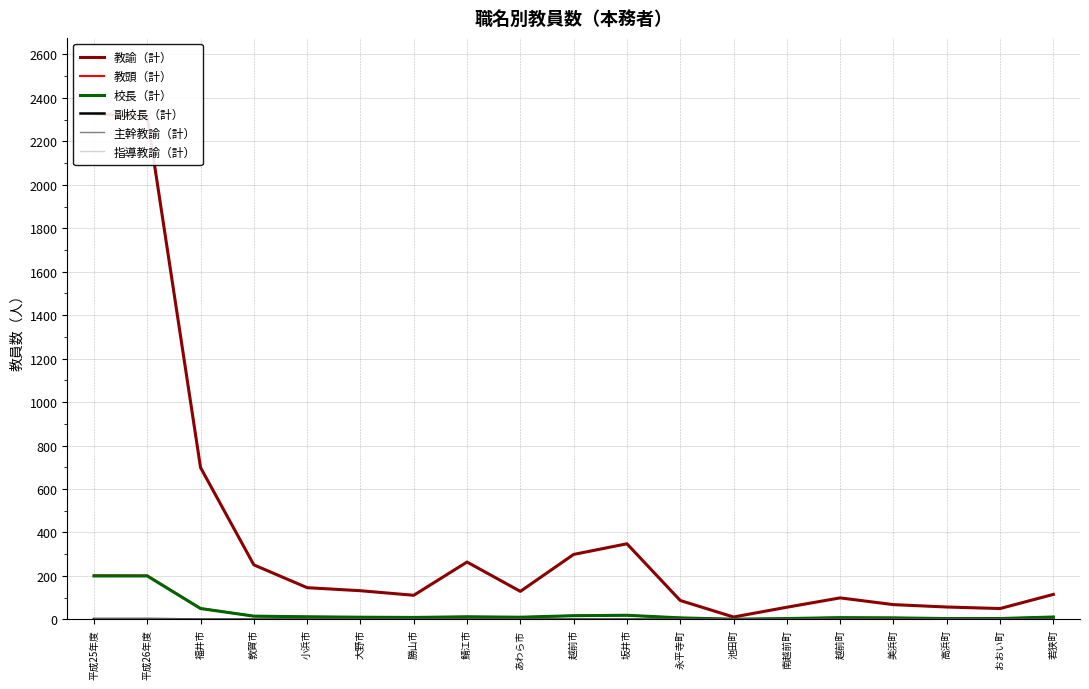

What is the value of the 教諭（計） point at the 1st from the left?

2327